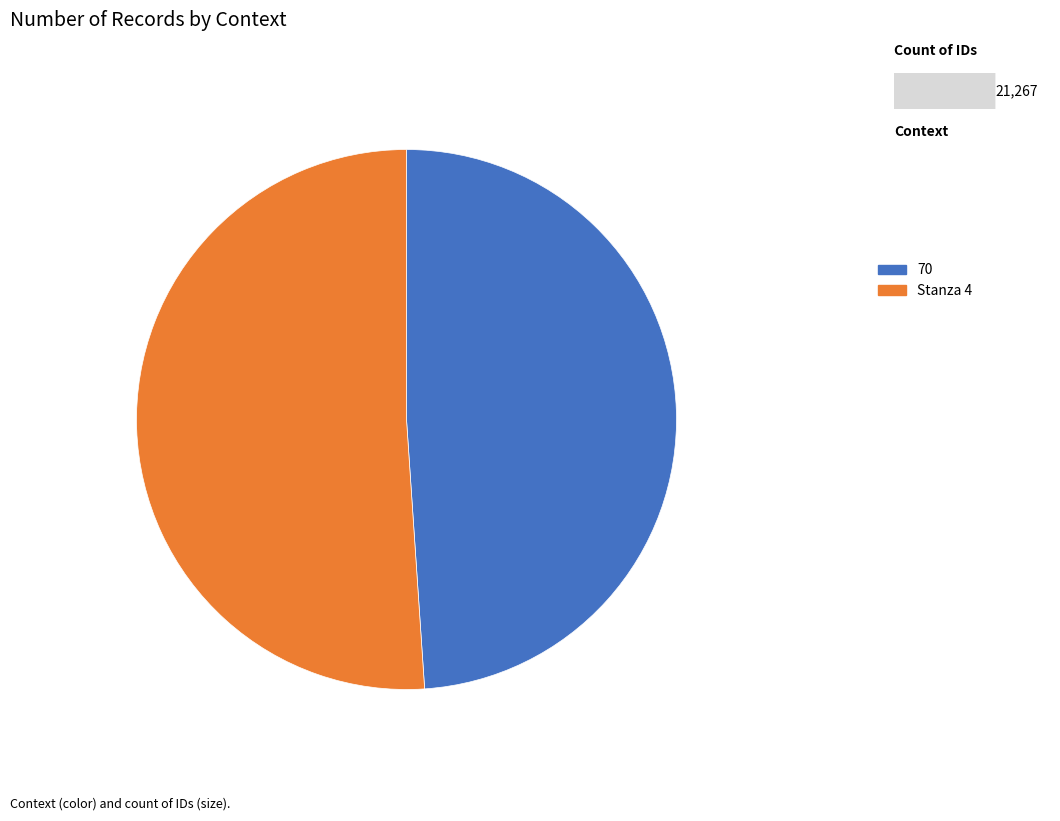

How many segments does this pie chart have?

2